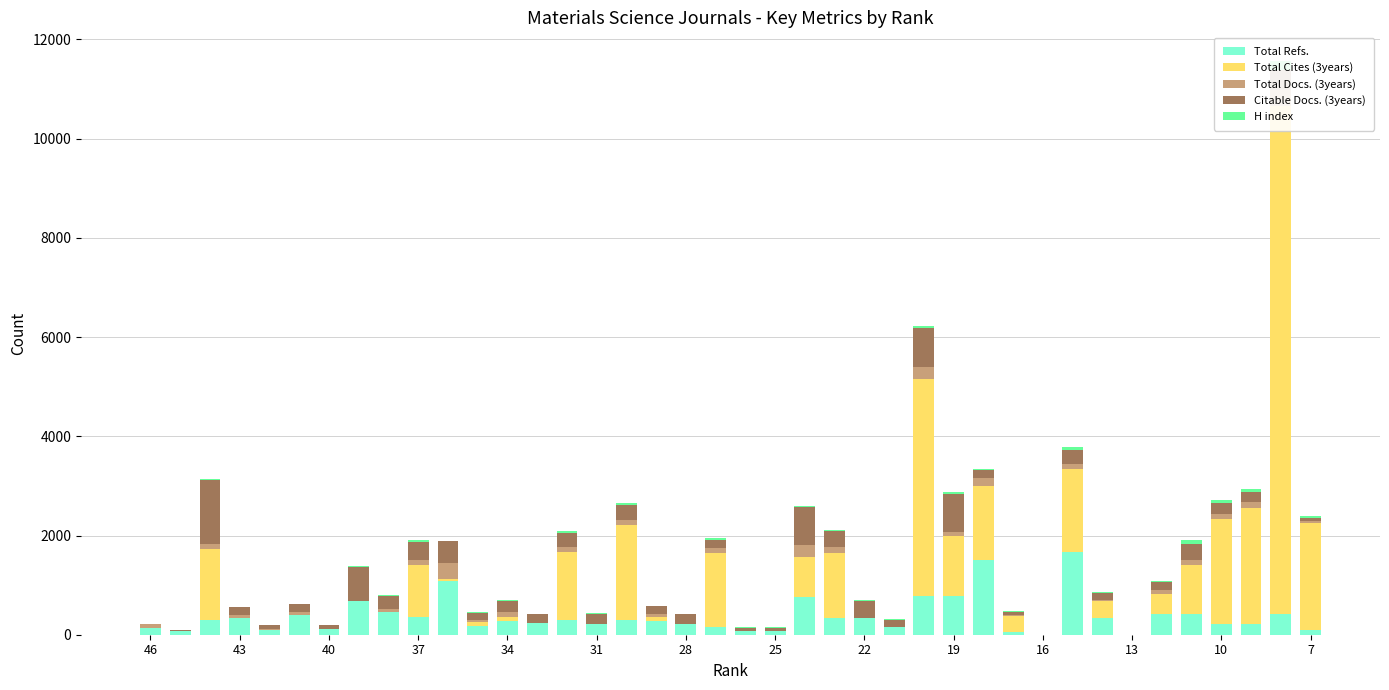

How many groups of bars are there?

40